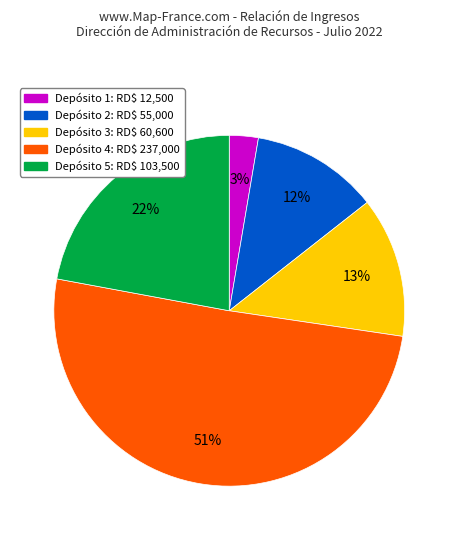

To the nearest percent, what is the difference between the largest and smallest slice percentages?

48%